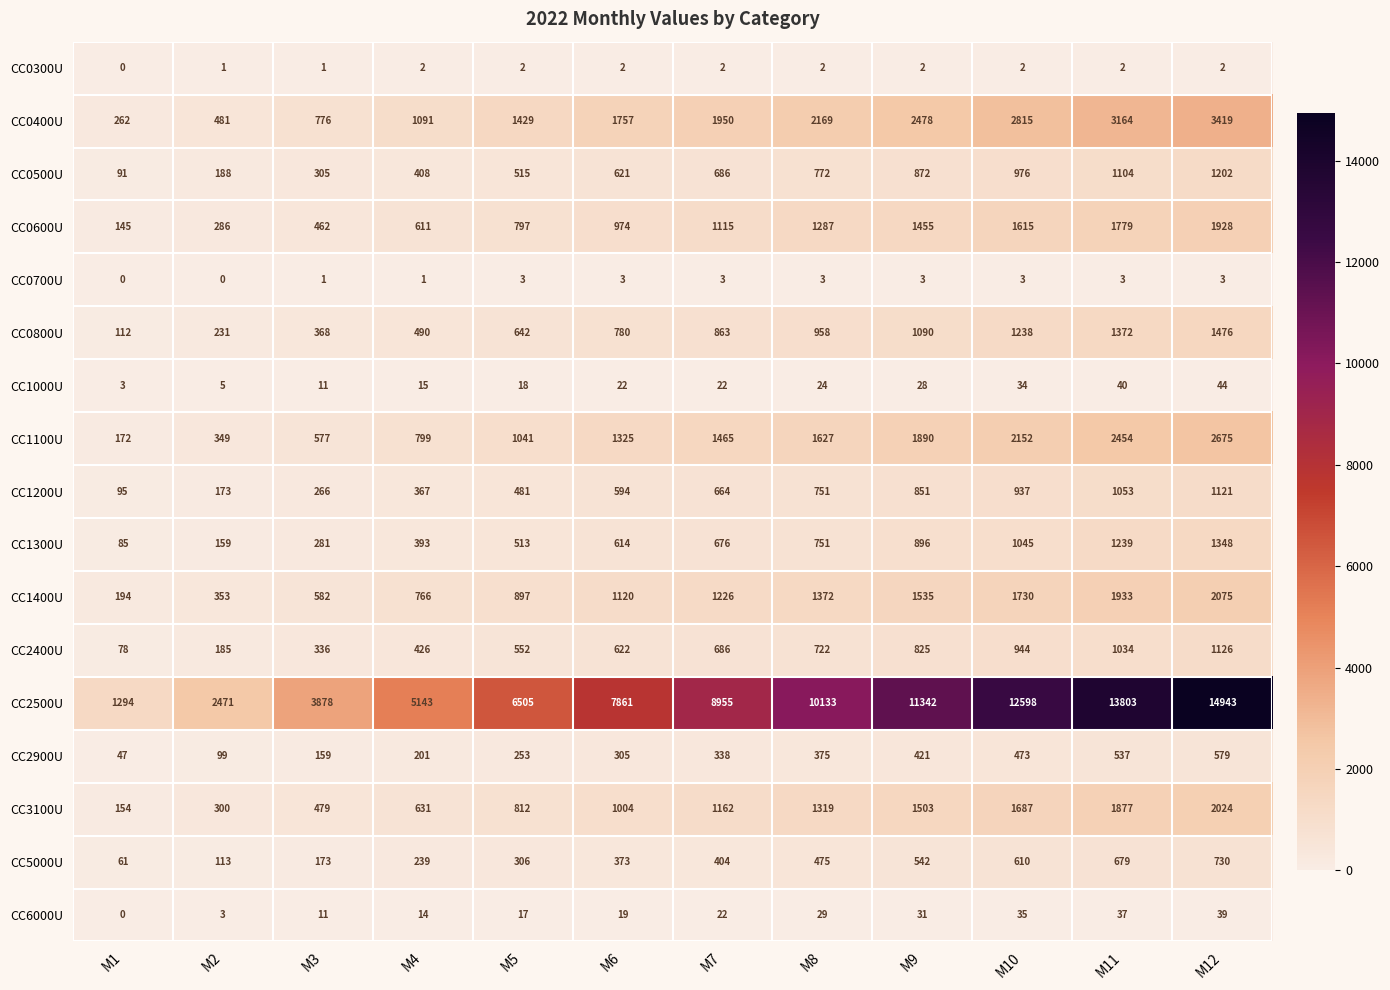

What is the difference between the maximum and minimum values in the CC3100U series?

1870